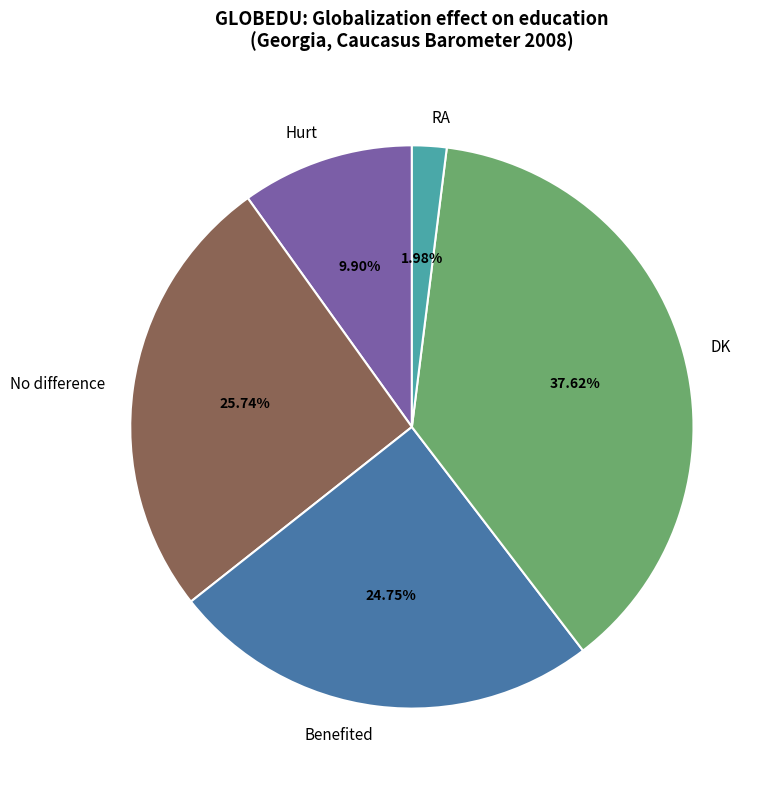

Is Benefited the majority of the pie?

No